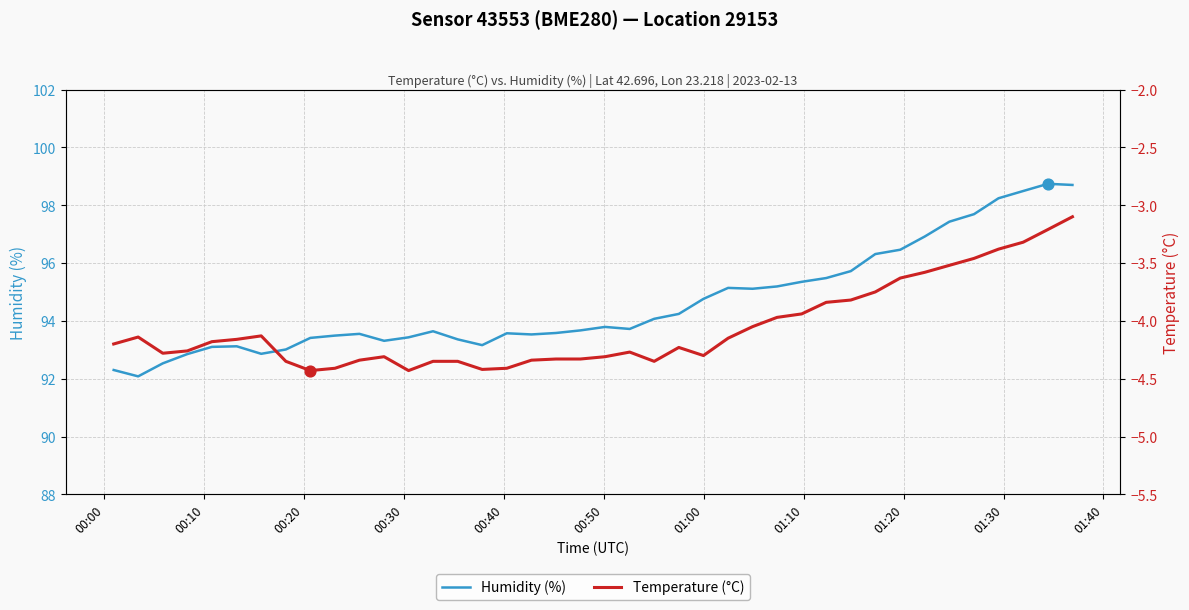

What is the minimum value for Humidity (%)?

92.1